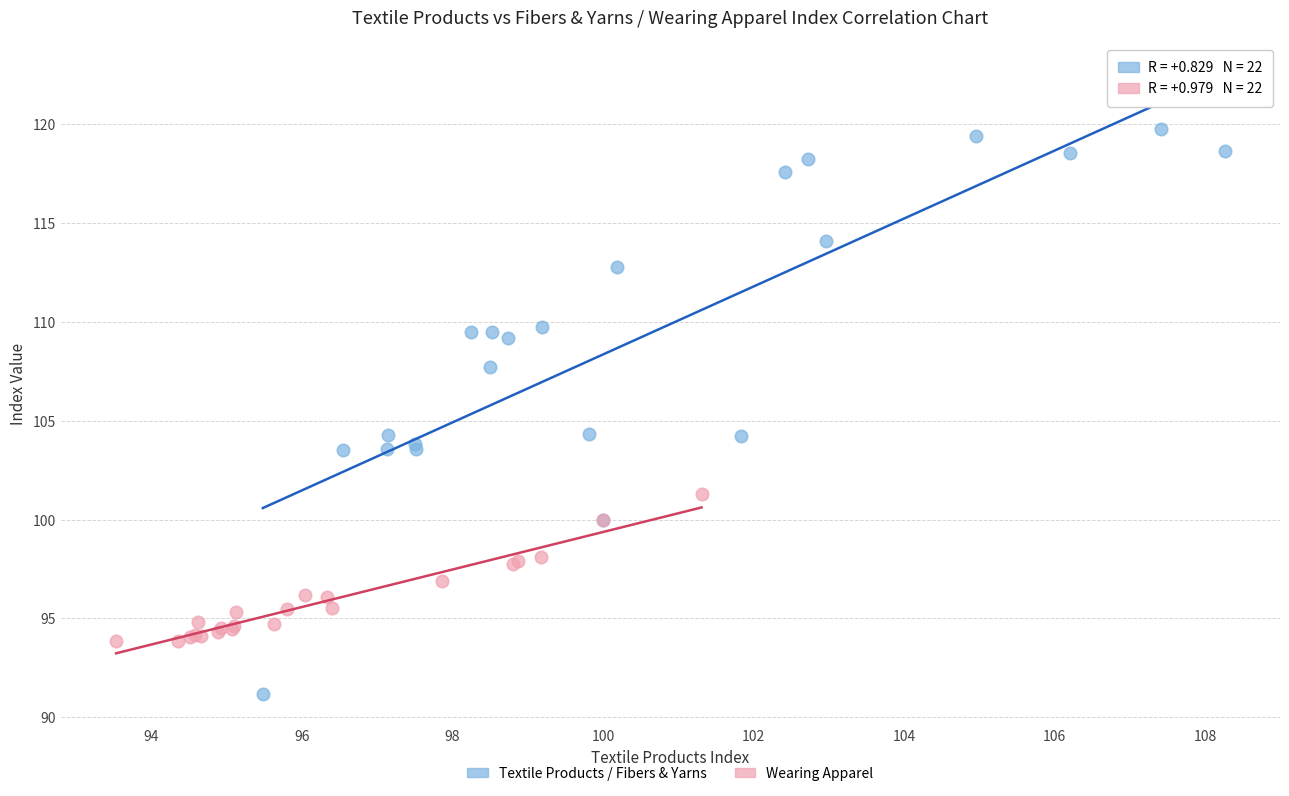

Which series has the largest Y range (max minus min)?

Textile Products / Fibers & Yarns